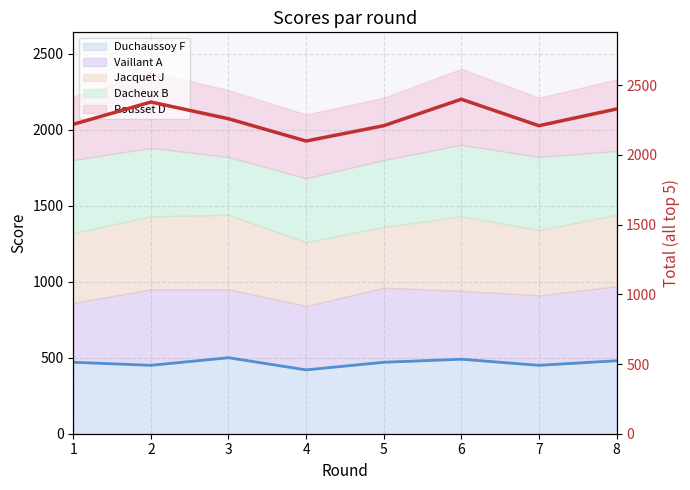

List the labels in order of value, smallest first.

4, 5, 7, 1, 3, 8, 2, 6